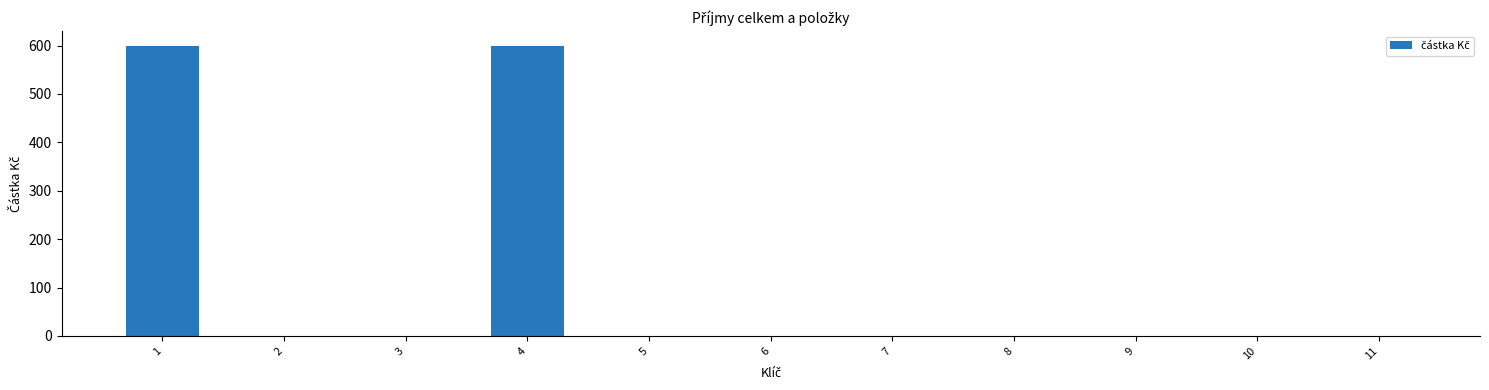

What is the maximum value shown in the chart?

600